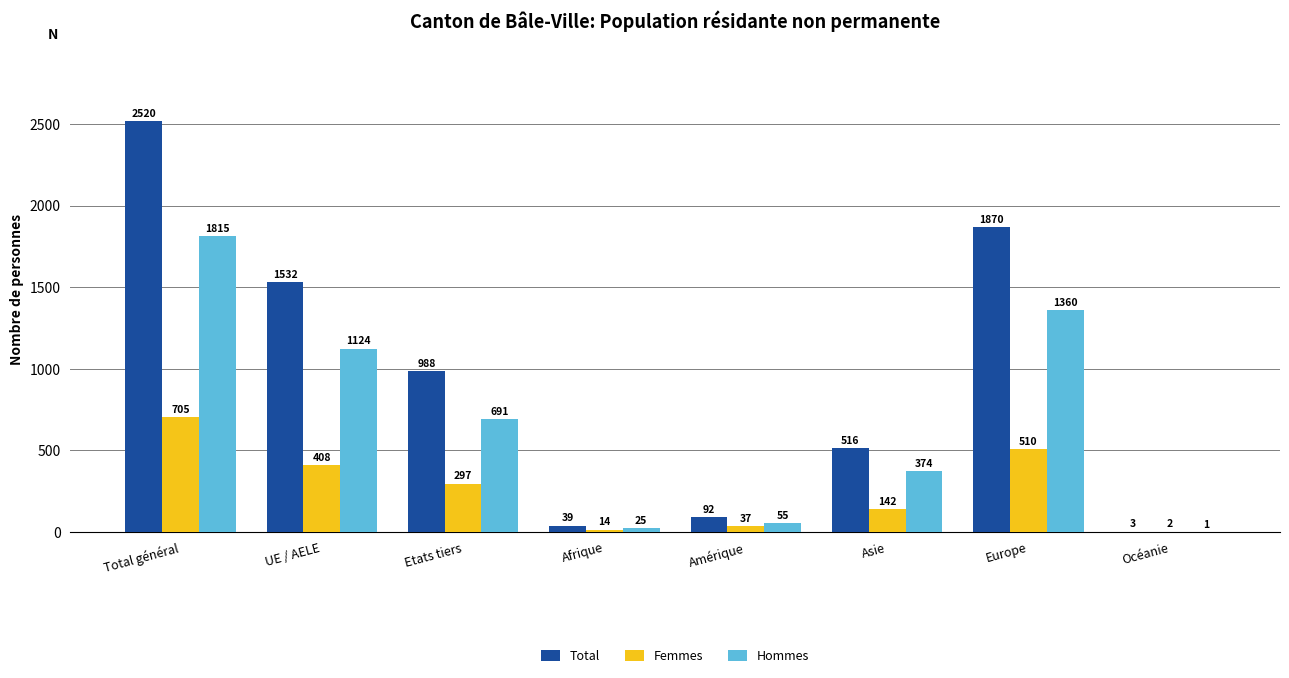

Where does the Total series first go above 988?

Total général